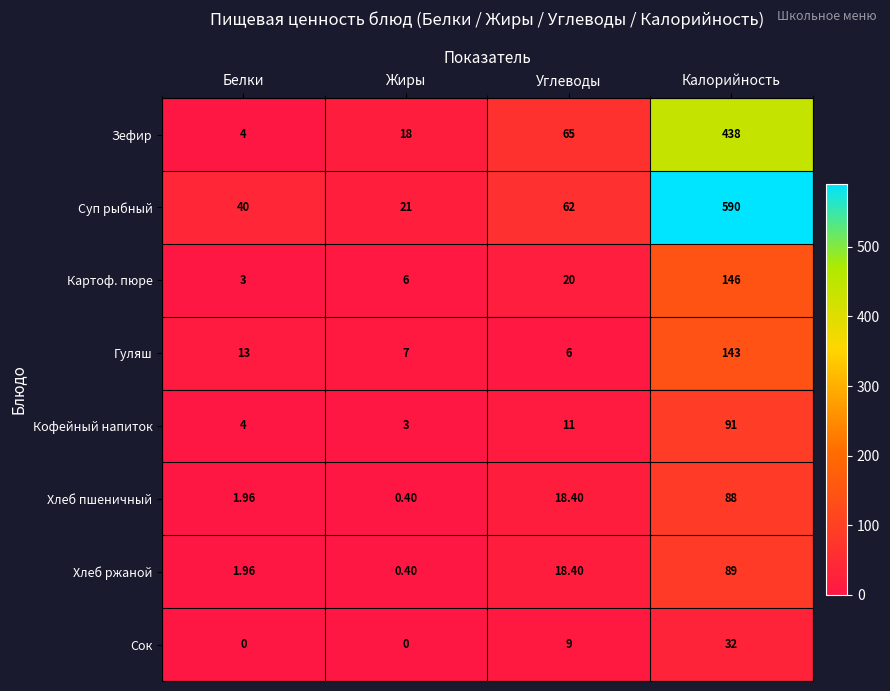

What is the total value across all series at Углеводы?

209.8